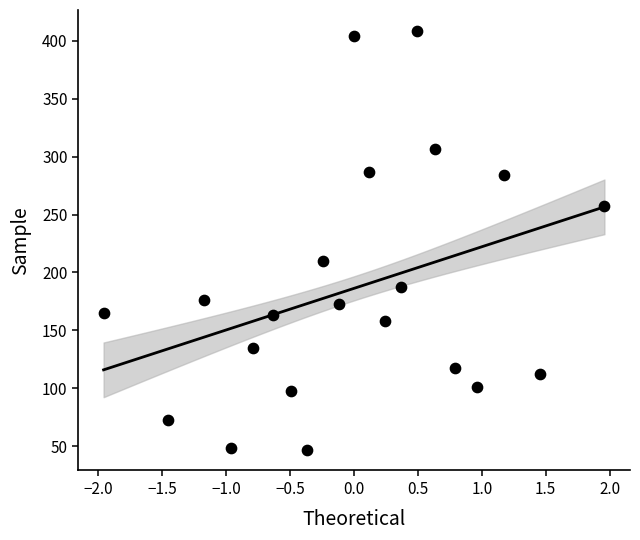

What is the range of Y values (max minus min)?

361.6